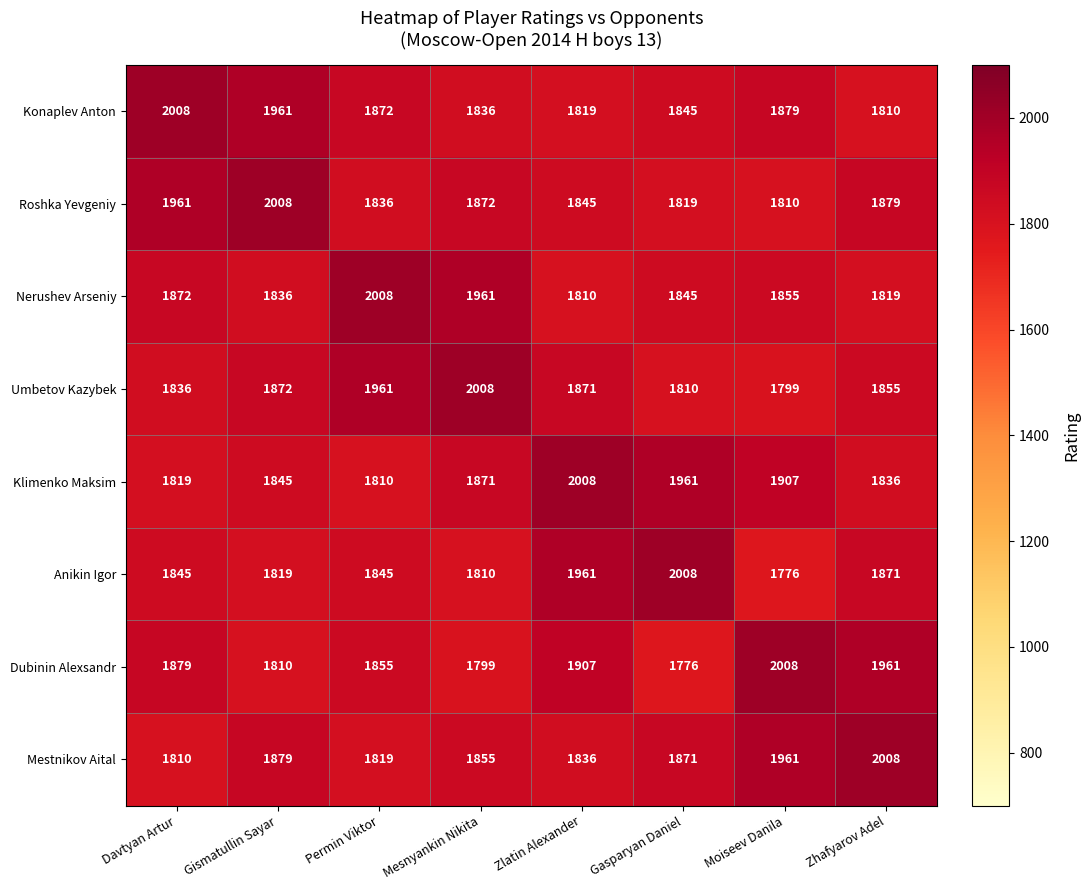

The value of Nerushev Arseniy at Zlatin Alexander is 1810. True or false?

True